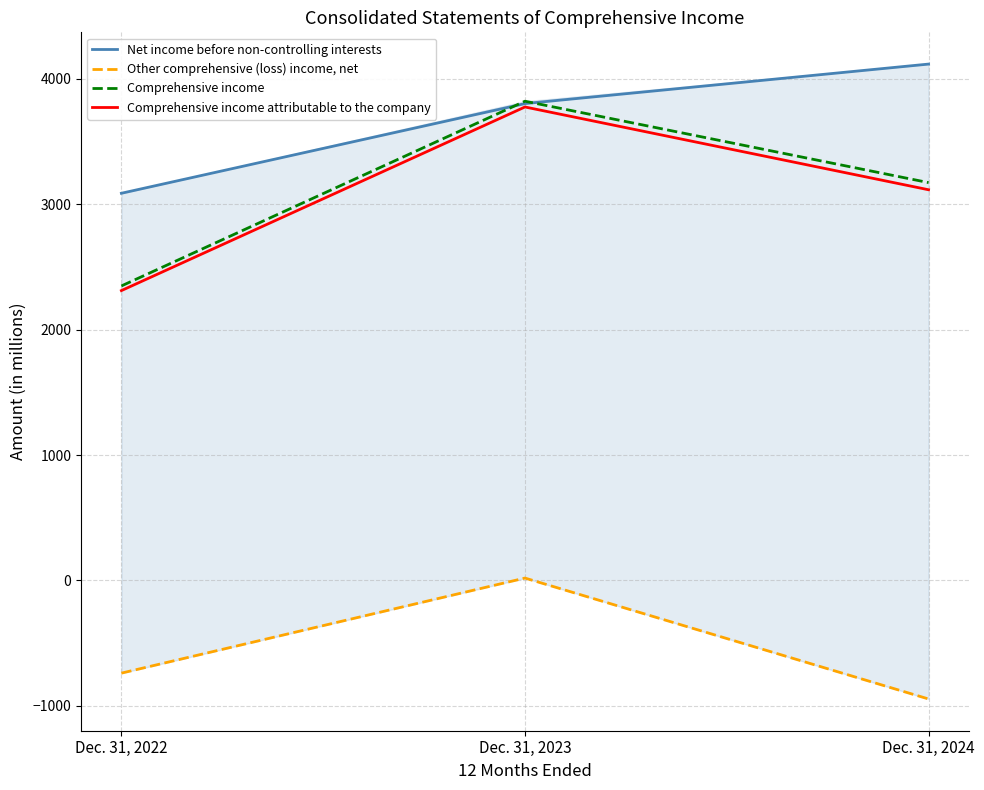

What is the spread (max minus min) of values at Dec. 31, 2023?

3802